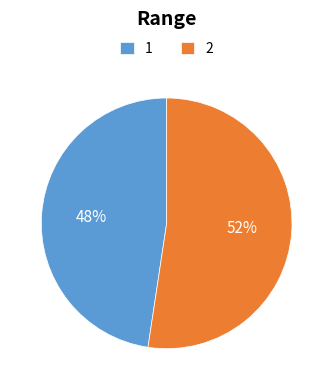

Which slice is the smallest?

1